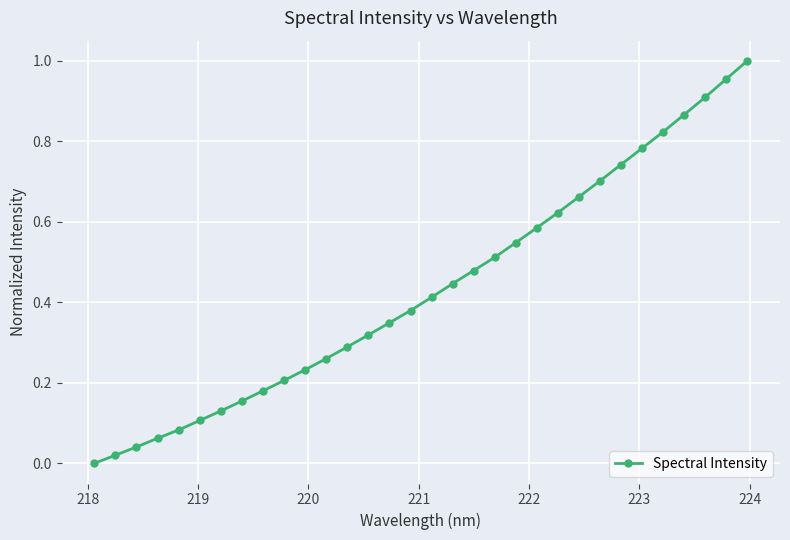

What is the sum of all values?

13.9